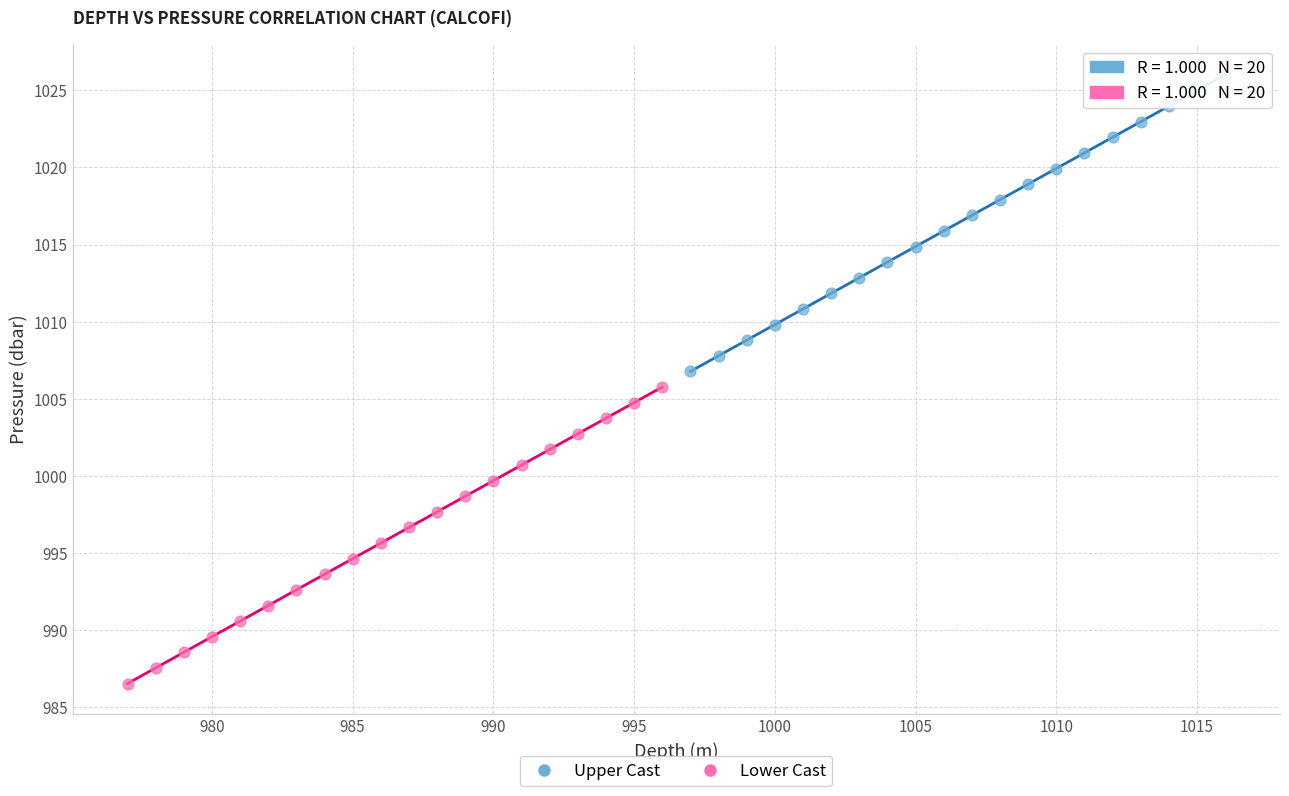

Which series contains the highest Y value?

Upper Cast